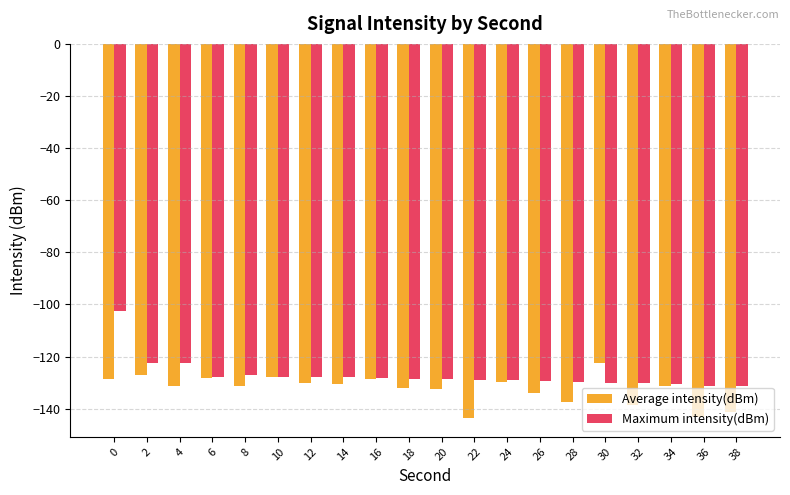

Which series has the widest spread of values?

Maximum intensity(dBm)